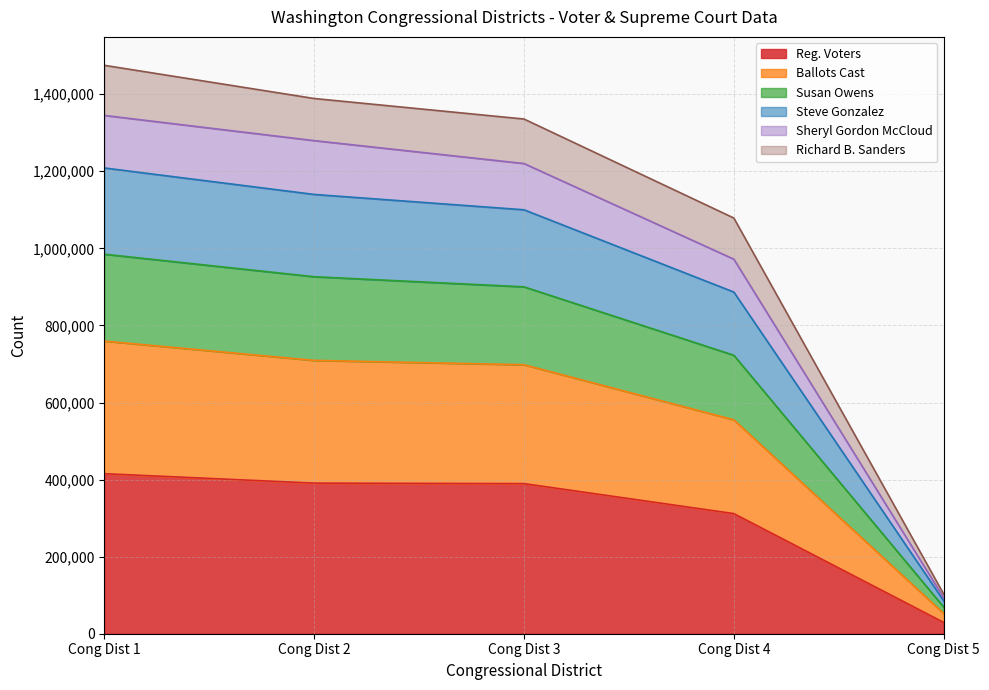

Which category has the highest value across all series?

Cong Dist 1